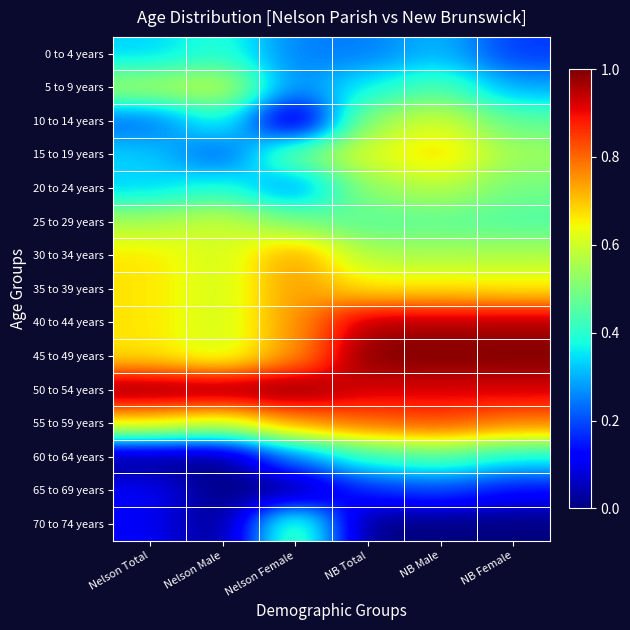

How many categories are shown in the chart?

6